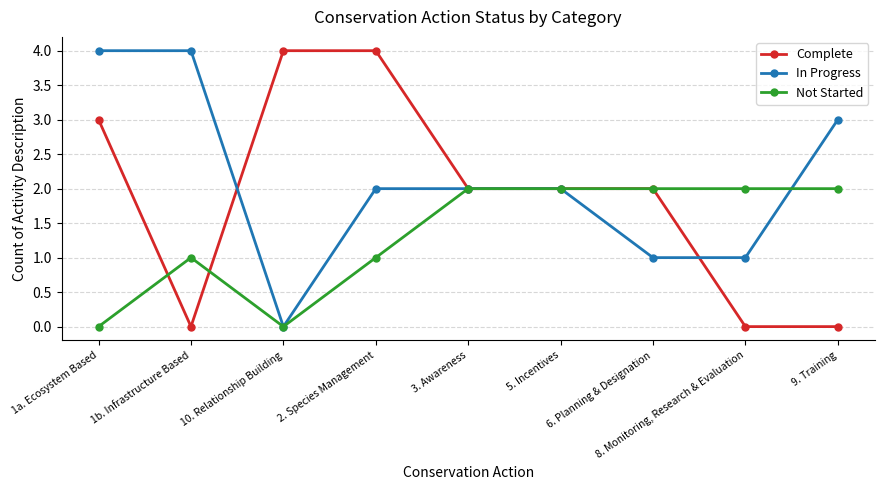

Reading right to left, transcribe all the data shown in this chart.

Complete: 0	0	2	2	2	4	4	0	3
In Progress: 3	1	1	2	2	2	0	4	4
Not Started: 2	2	2	2	2	1	0	1	0